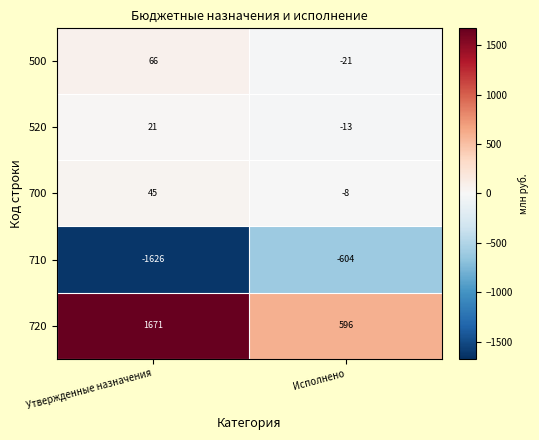

How many distinct data groups are displayed?

5